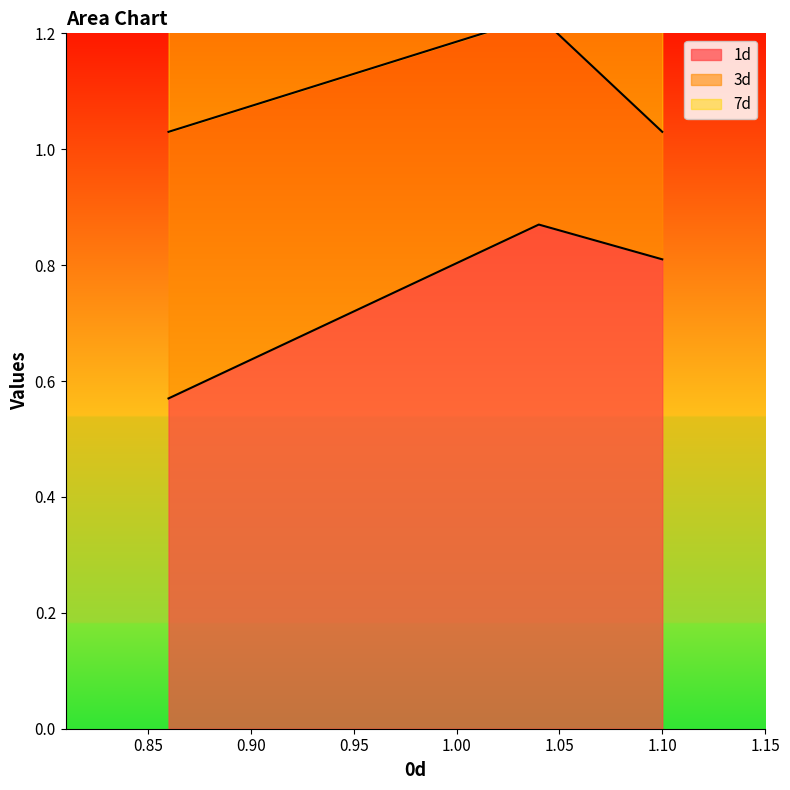

How many 1d values are between 0 and 1?

3